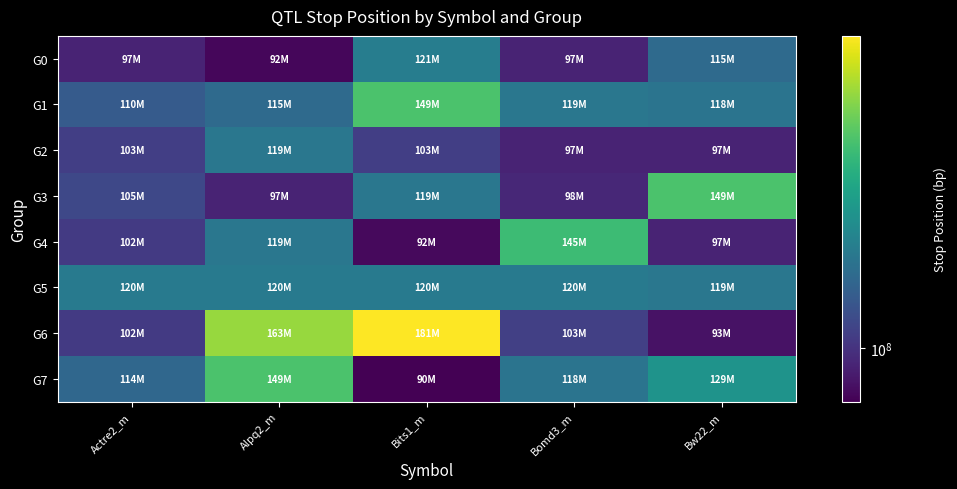

Which has a higher value, Bw22_m or Bomd3_m?

Bw22_m